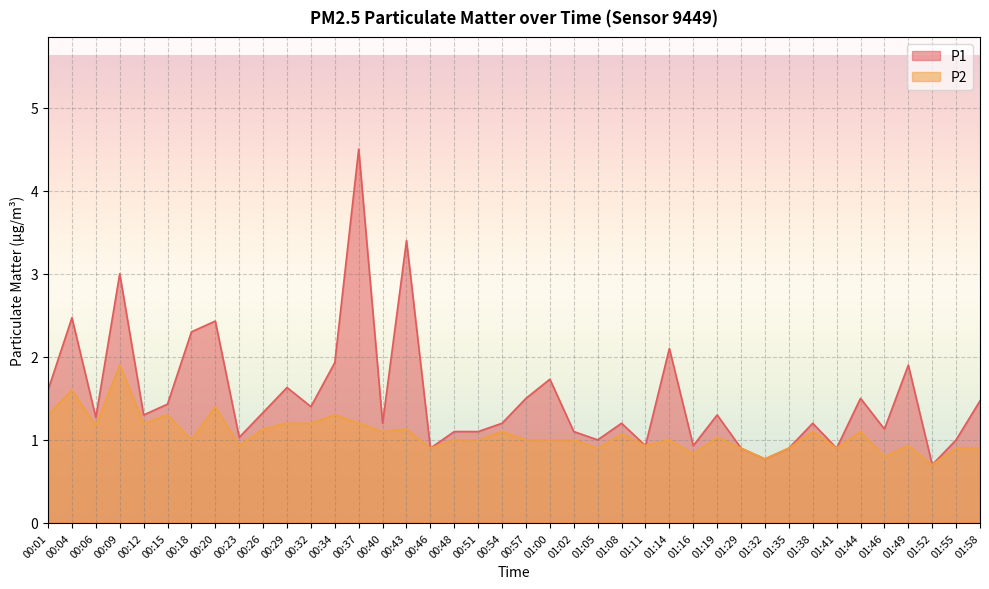

Which label corresponds to the smallest value in the chart?

01:52